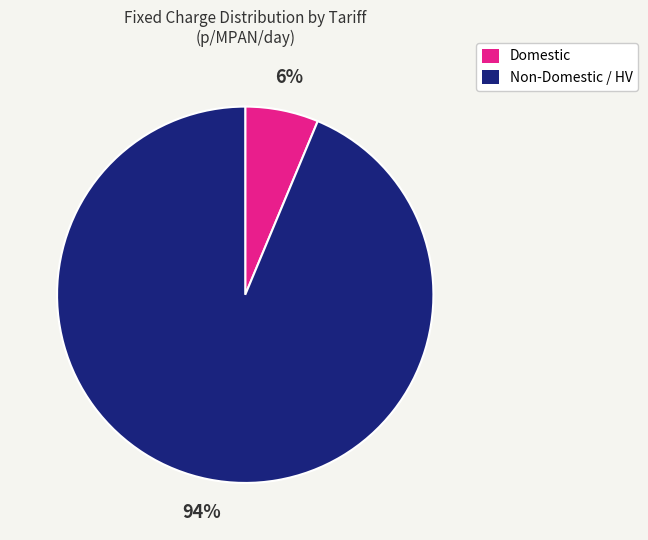

Is the sum of Non-Domestic / HV and Domestic greater than half?

Yes